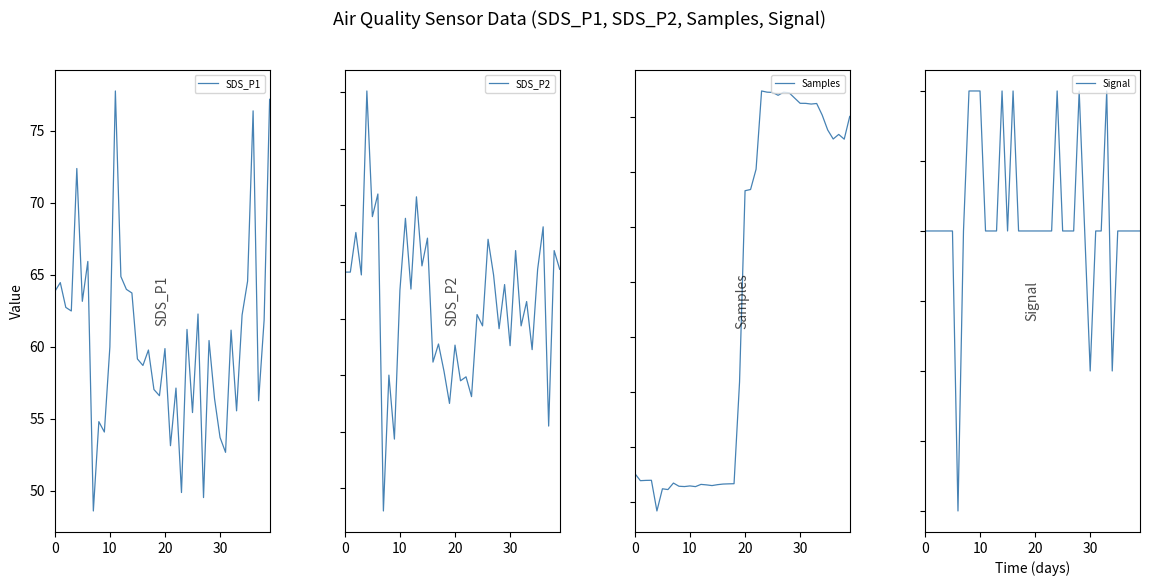

List the series in order of their peak value, highest first.

Samples, SDS_P1, SDS_P2, Signal